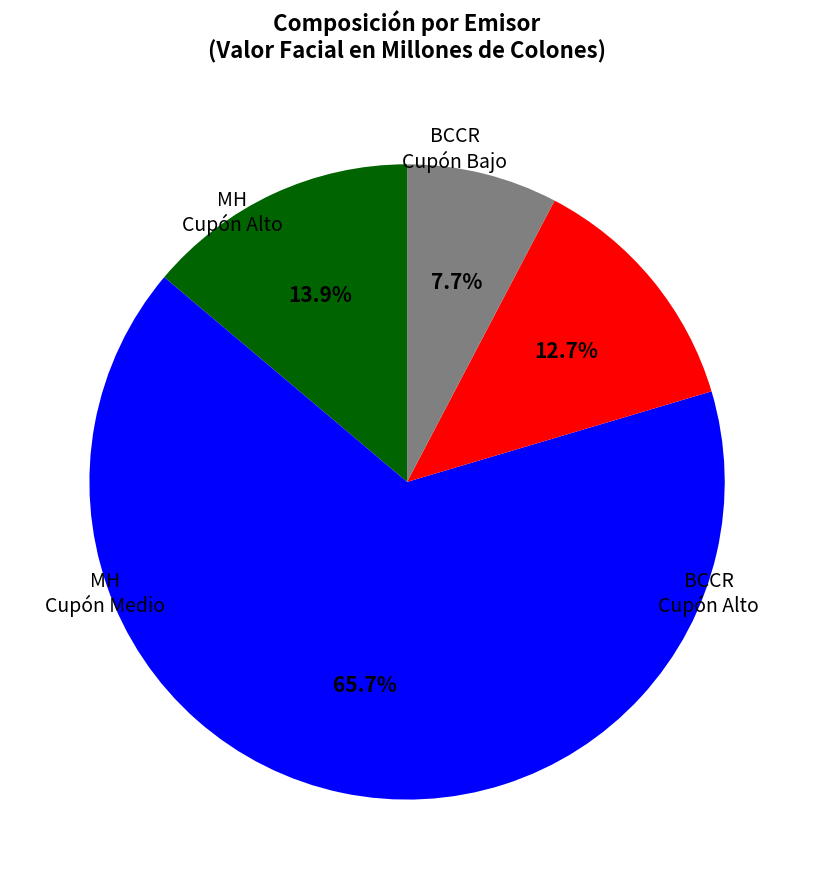

Does any single category account for the majority?

Yes